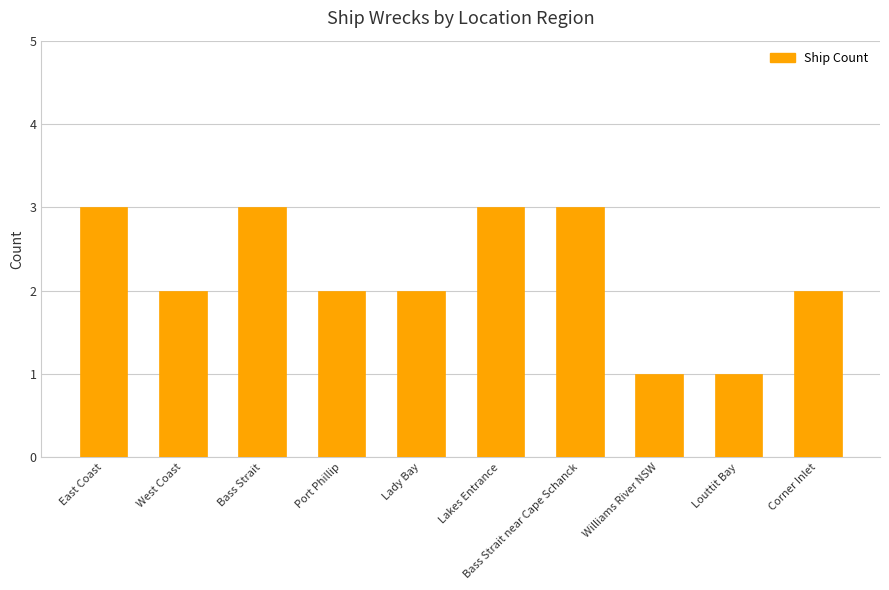

Approximately how many times larger is the value at Lady Bay compared to Lakes Entrance?

0.7